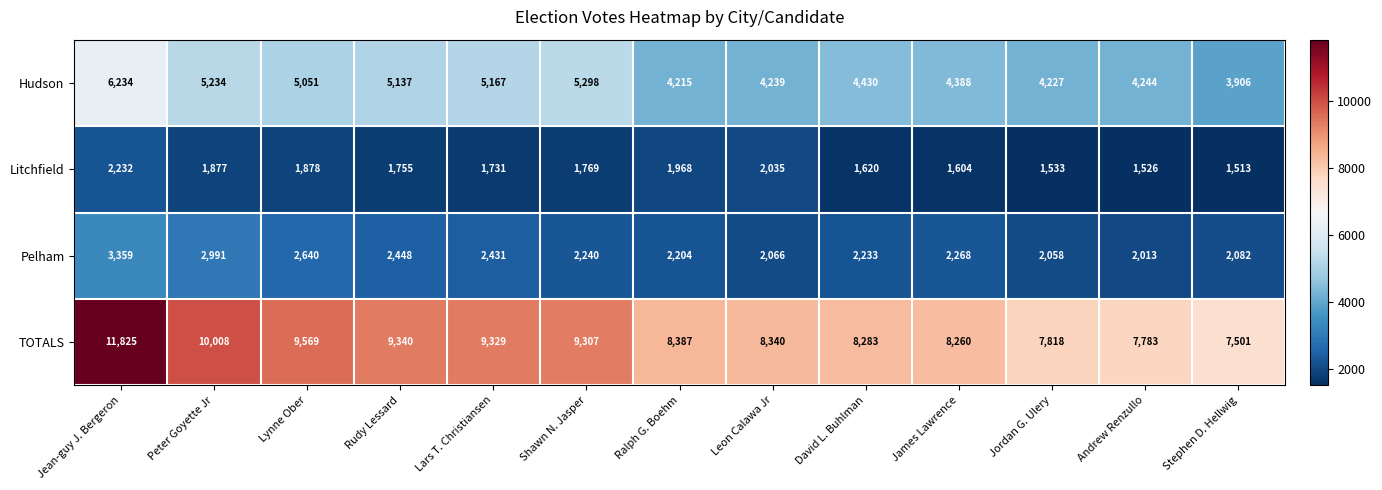

What is the smallest value displayed?

1513